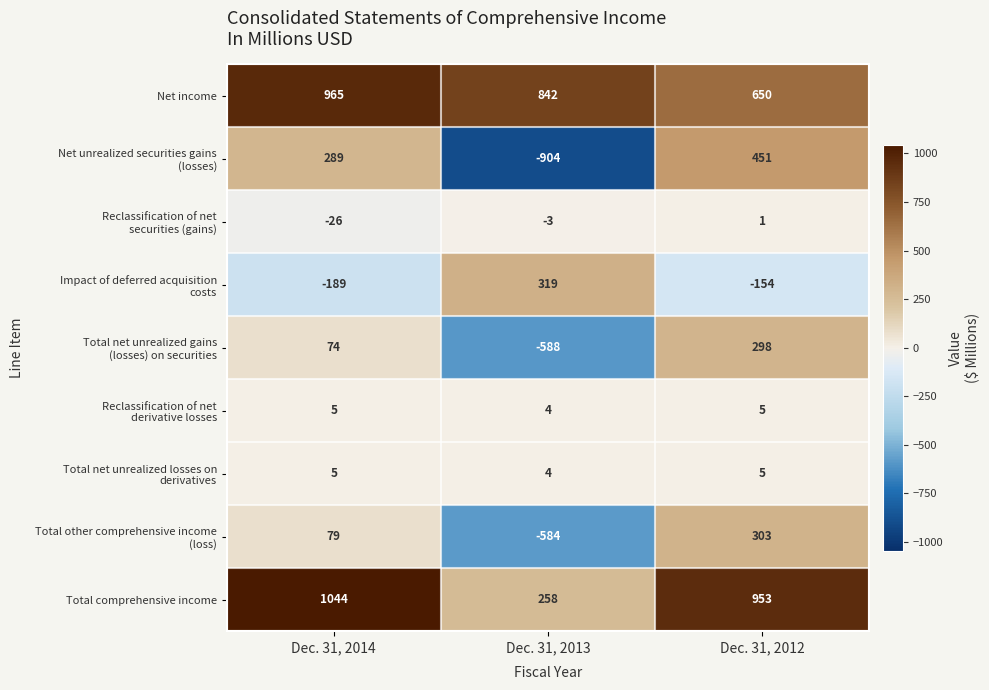

Is it true that Net income equals 1348 at Dec. 31, 2014?

False